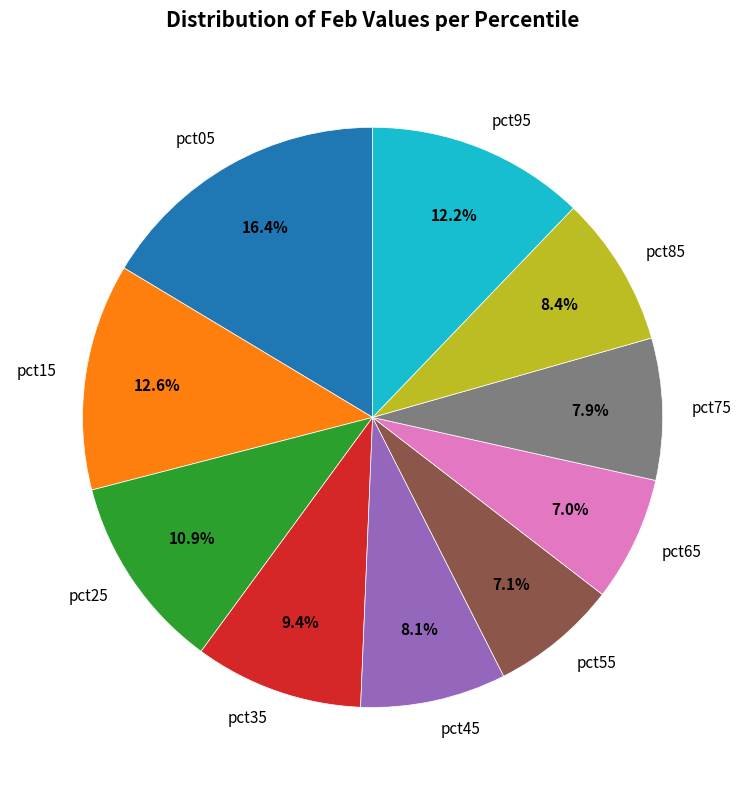

To the nearest percent, what is the combined percentage of pct15 and pct05?

29%